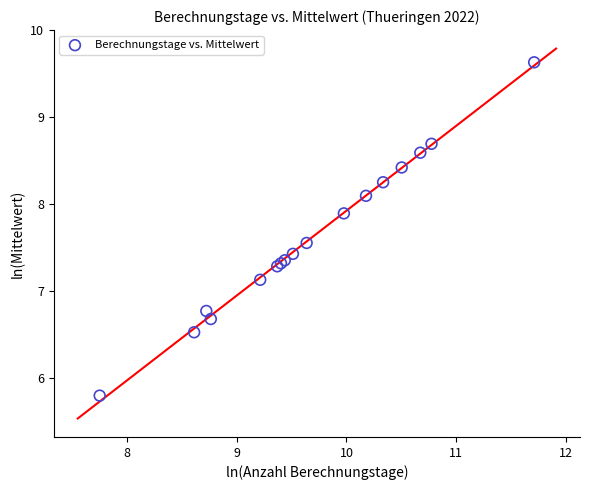

What Y value in the scatter plot is closest to 7?

7.1